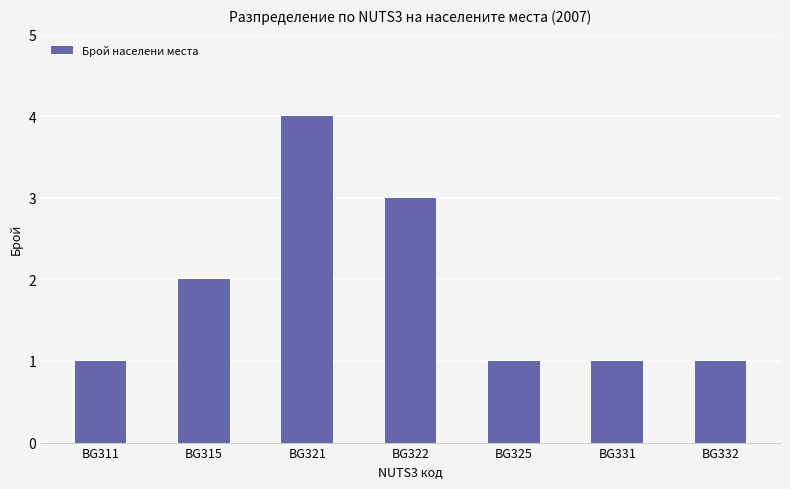

True or false: the data shows 1 at BG325.

True